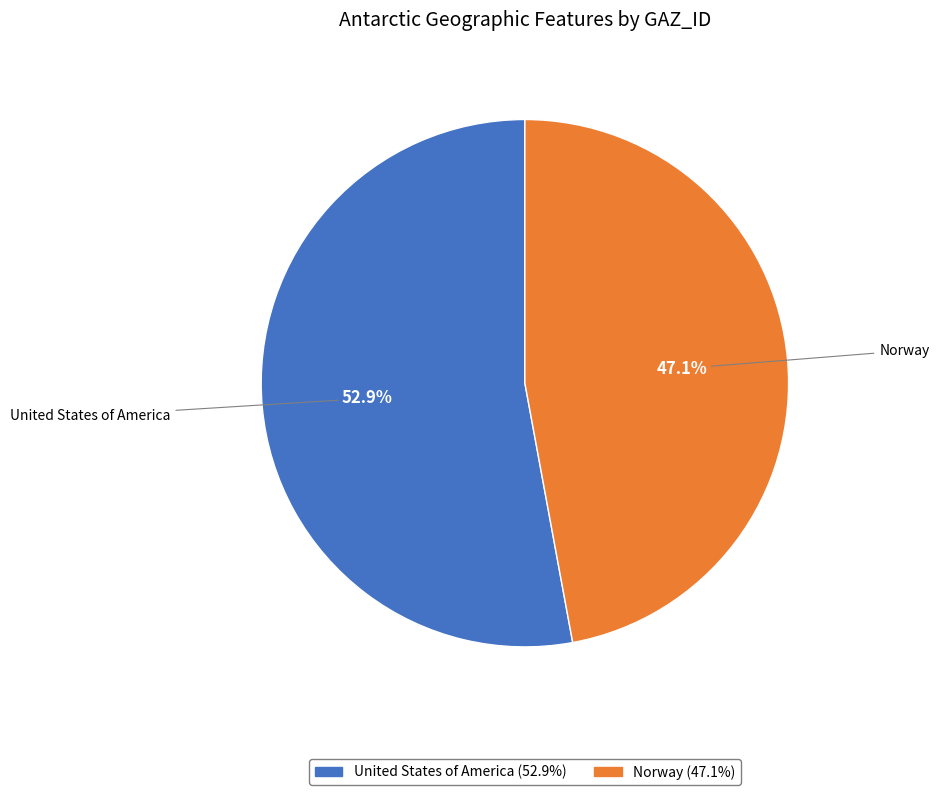

Count the number of slices in the pie.

2